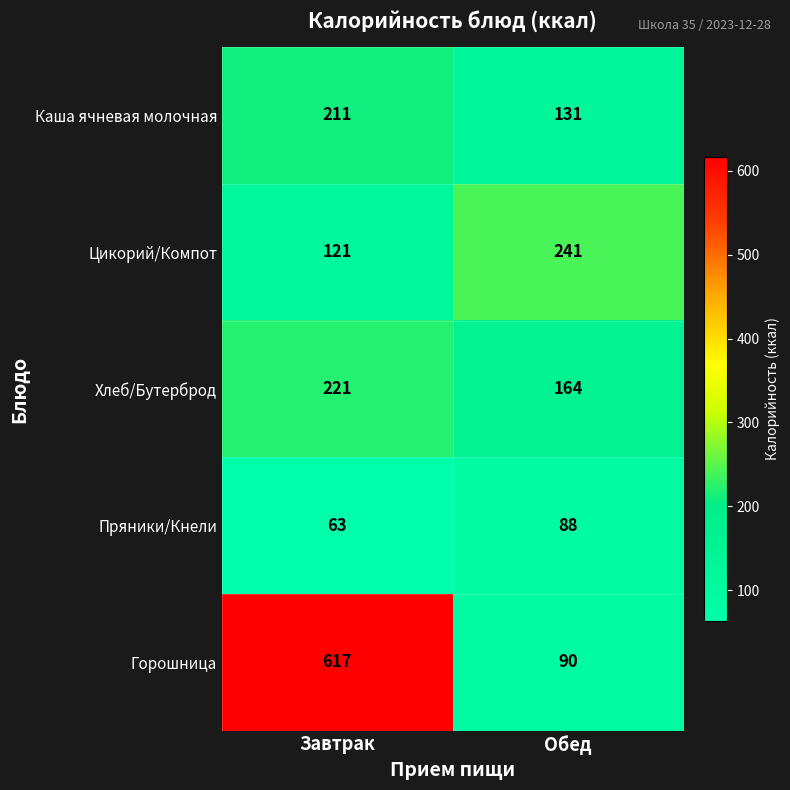

Reading left to right, extract all data points from this chart.

Каша ячневая молочная: 211	131
Цикорий/Компот: 121	241
Хлеб/Бутерброд: 221	164
Пряники/Кнели: 63	88
Горошница: 617	90